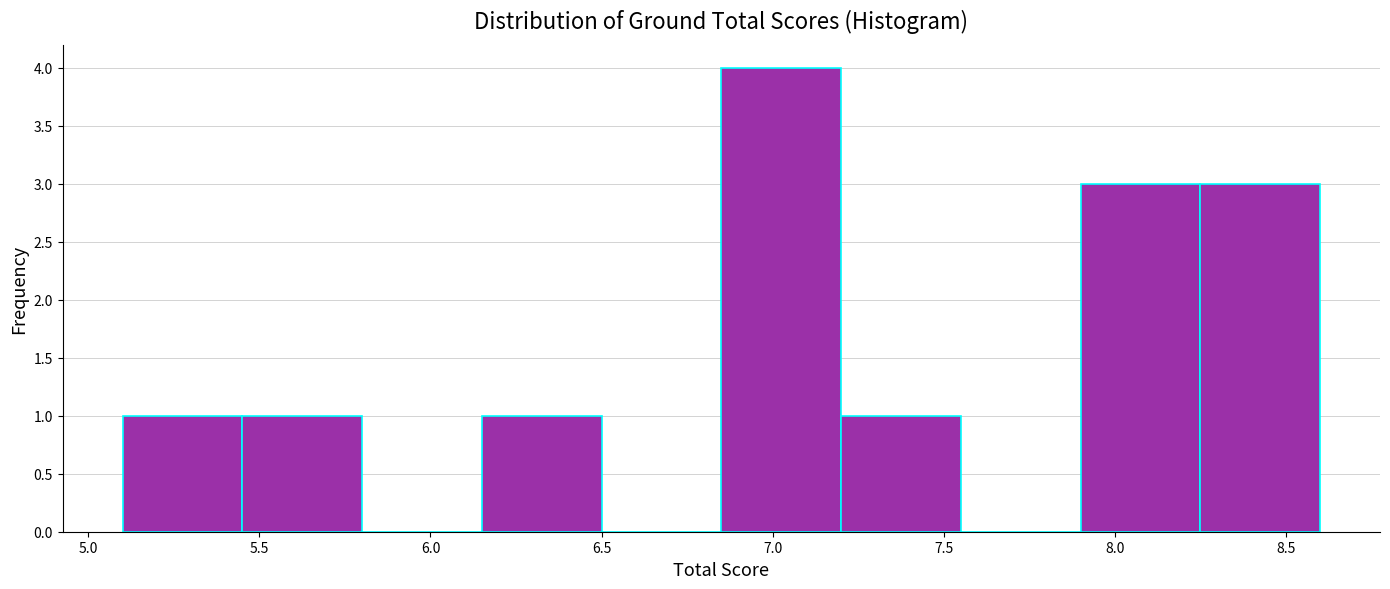

Which range on the x-axis has the tallest bar?

6.85 to 7.20